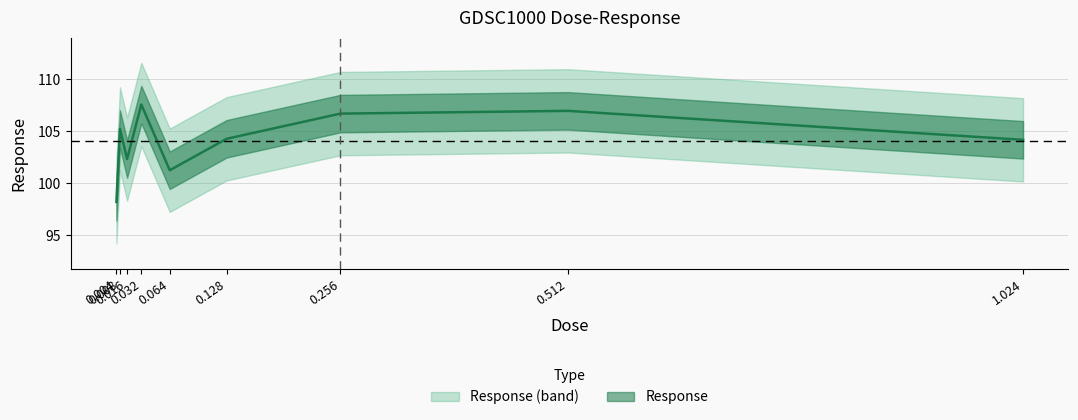

What position from the left is 0.004?

1